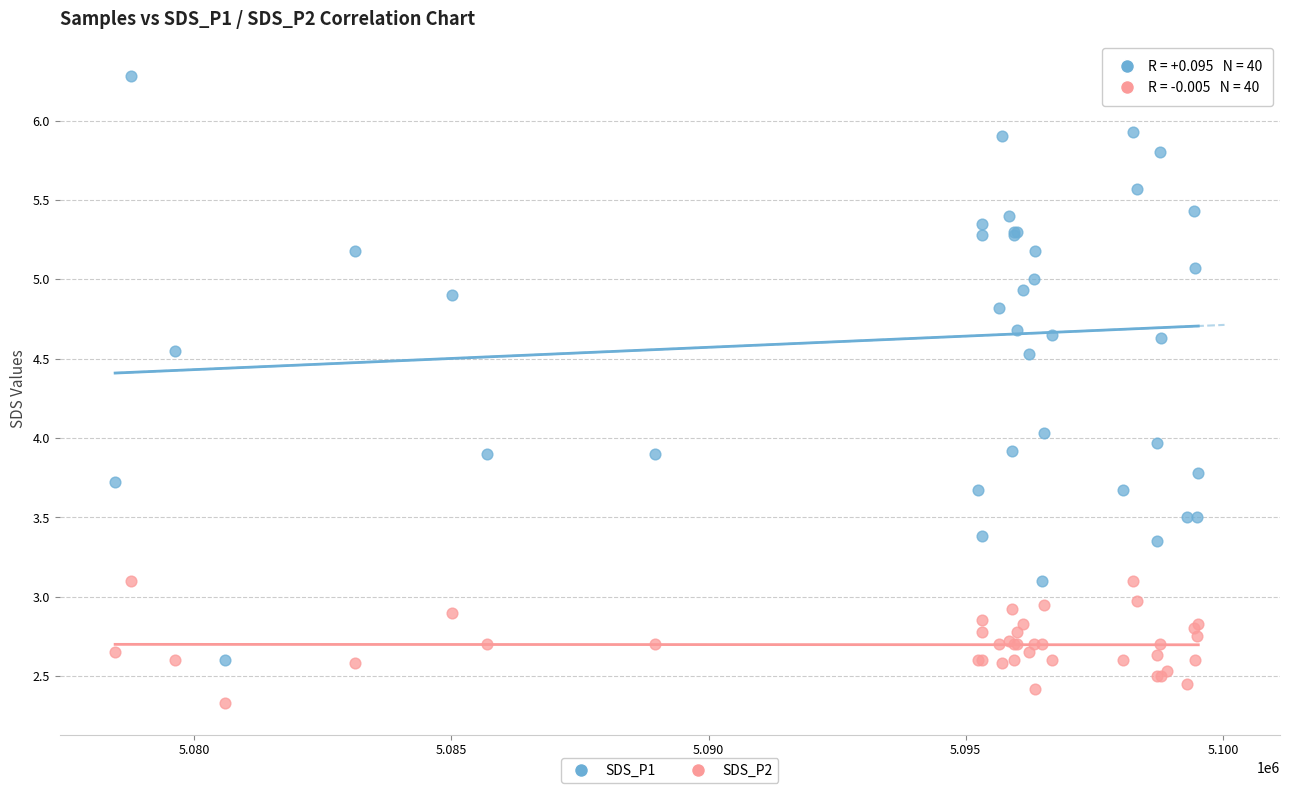

In the SDS_P2 series, what Y value is closest to 2?

2.3